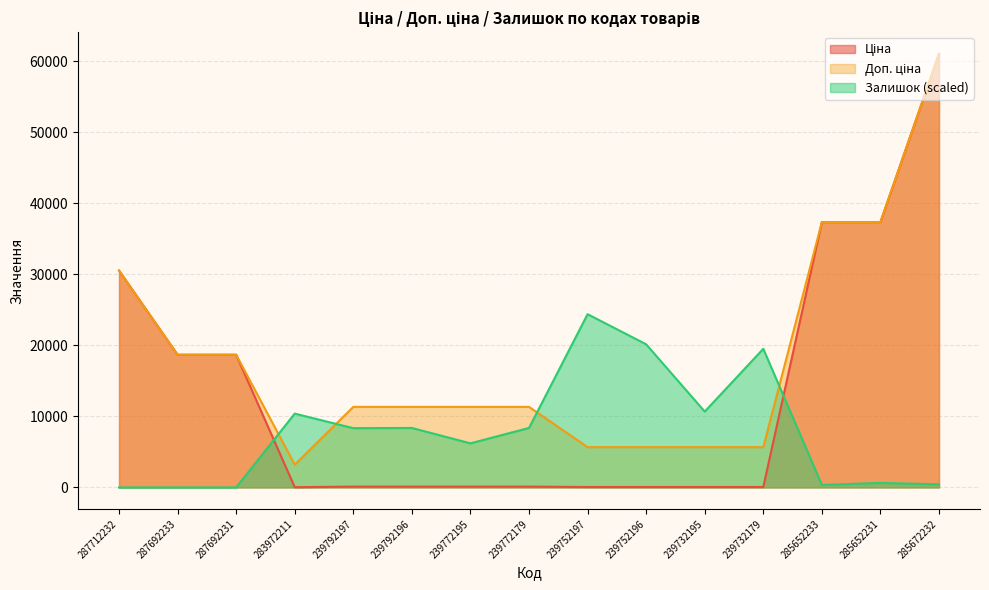

Rank the series by their average value, from lowest to highest.

Залишок, Ціна, Доп. ціна